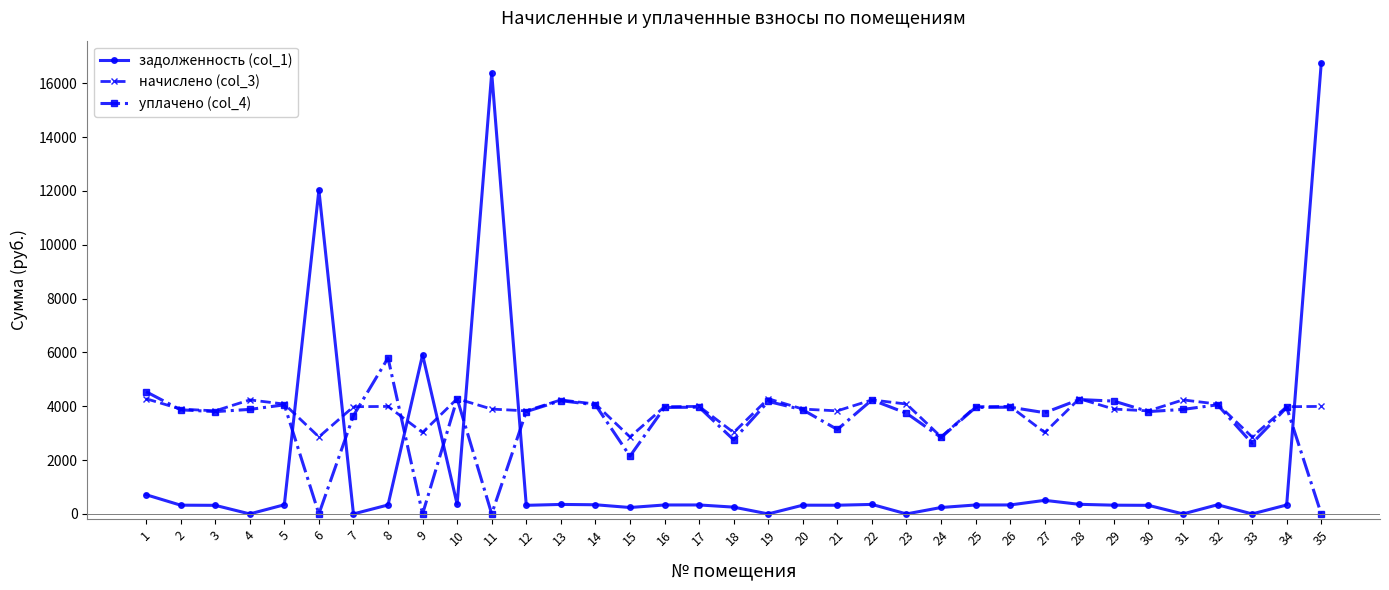

What is the highest value of the начислено (col_3) series?

4280.5